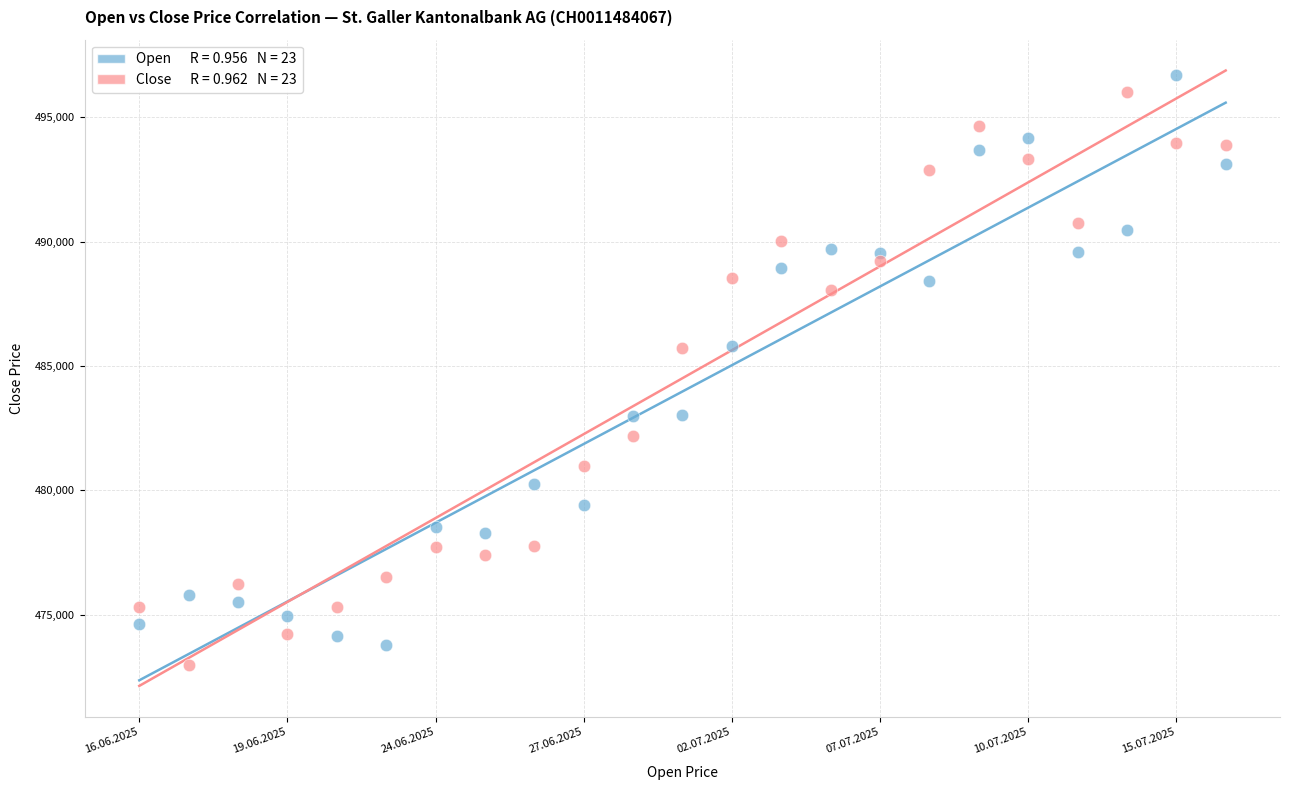

Across all data points, what is the range of Y values (max minus min)?

23733